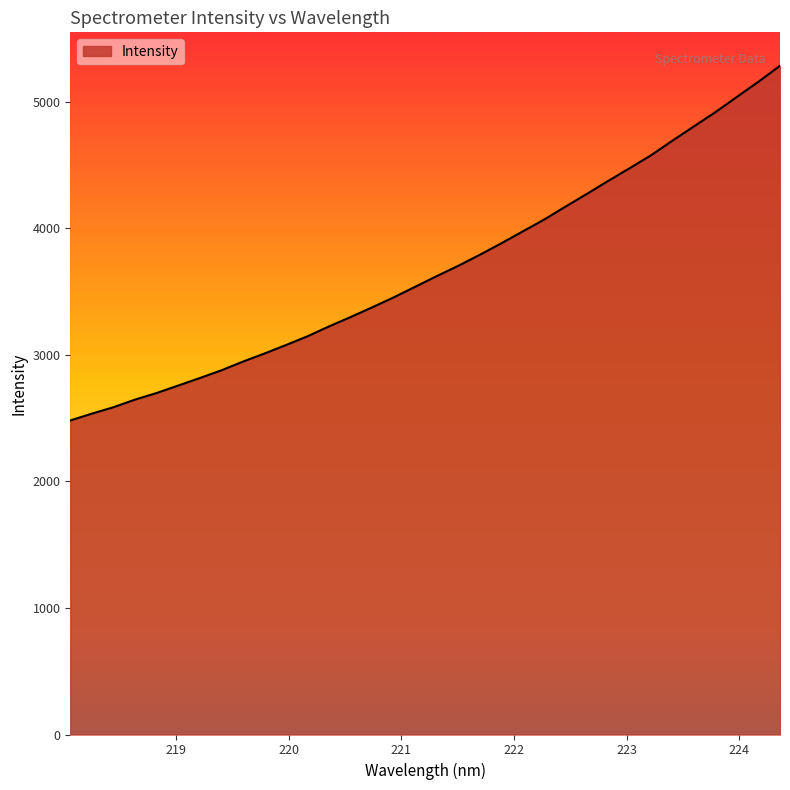

What is the minimum value shown in the chart?

2481.6